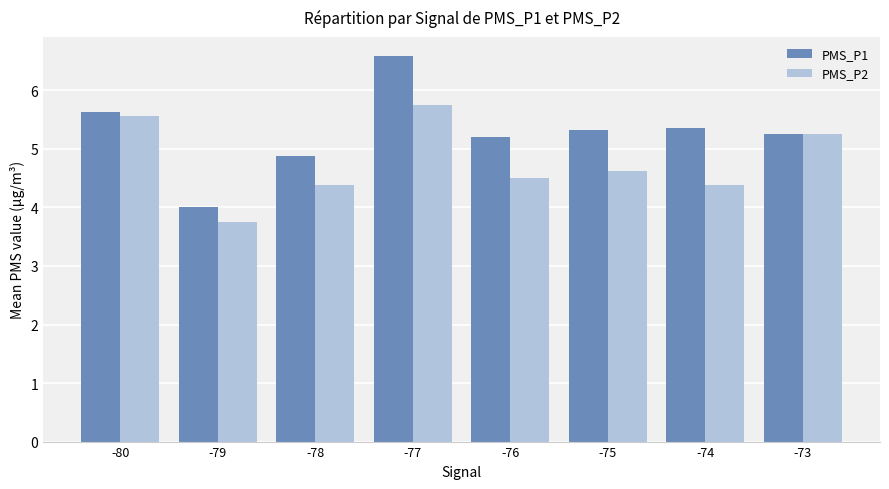

How many series are shown in this chart?

2